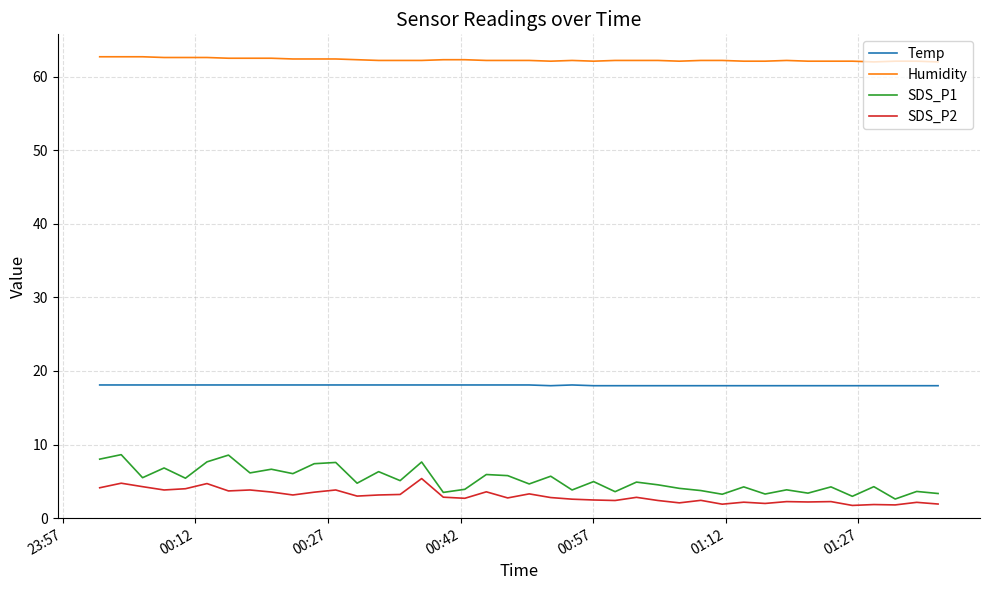

Which series has the widest spread of values?

SDS_P1